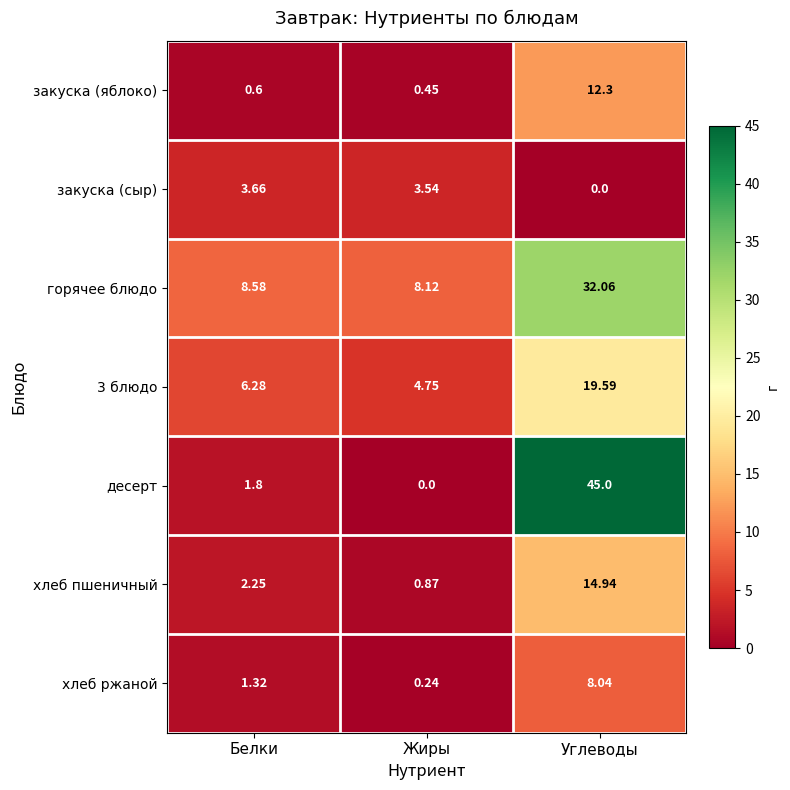

Which label corresponds to the largest value in the chart?

Углеводы